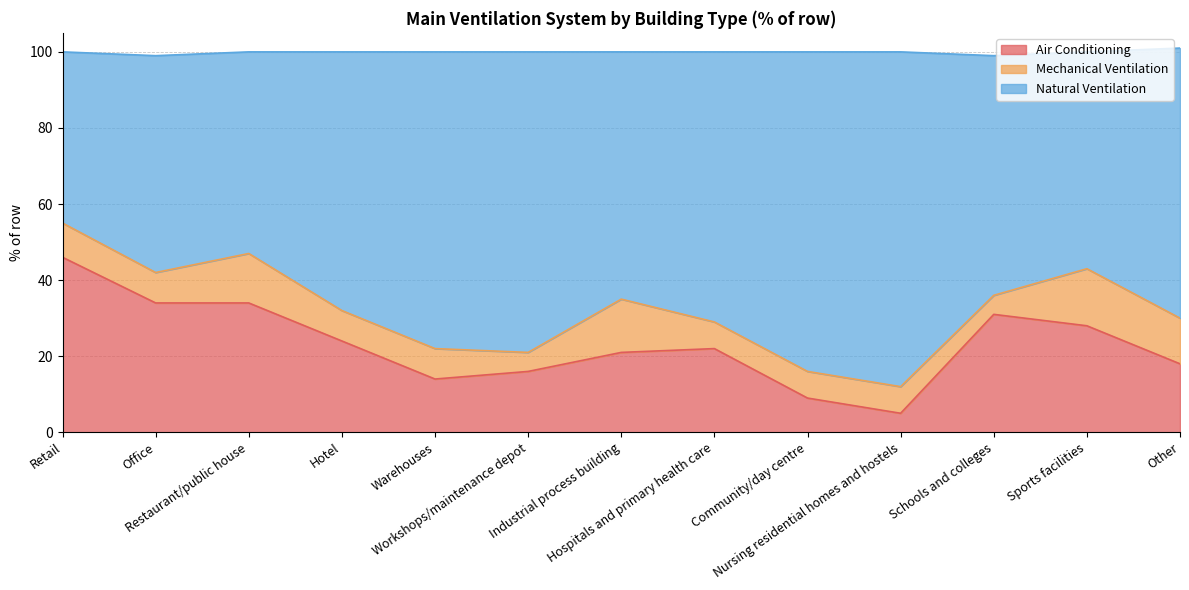

What is the label of the 2nd point from the left?

Office